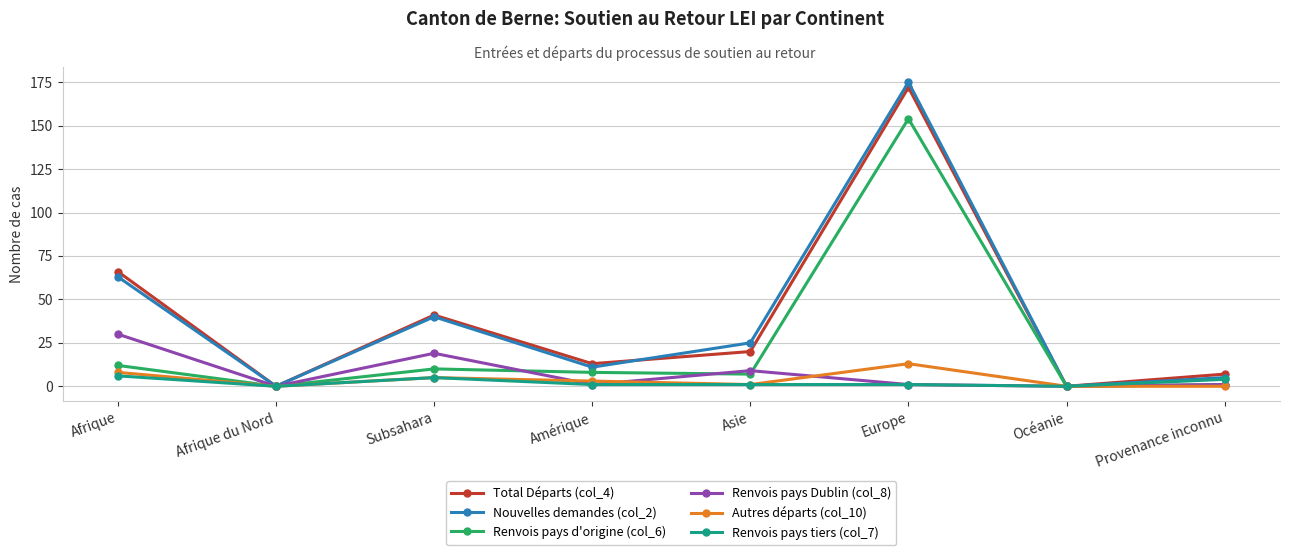

Where is the first local maximum for Total Départs (col_4)?

Subsahara